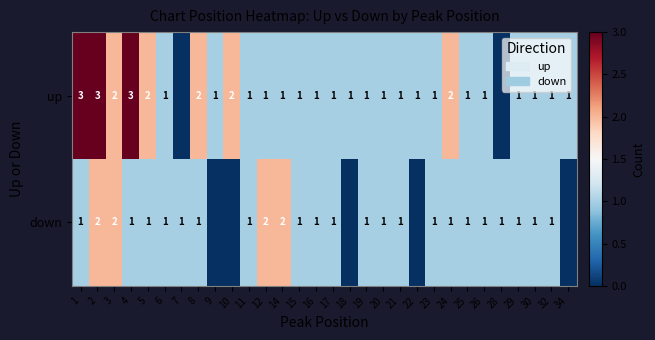

The value of up at 9 is 1. True or false?

True